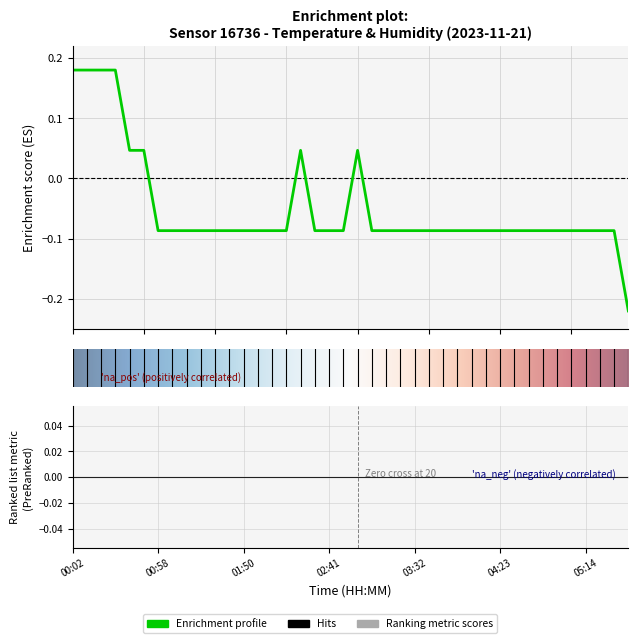

How many interior local peaks (higher than both neighbors) does the data have?

2